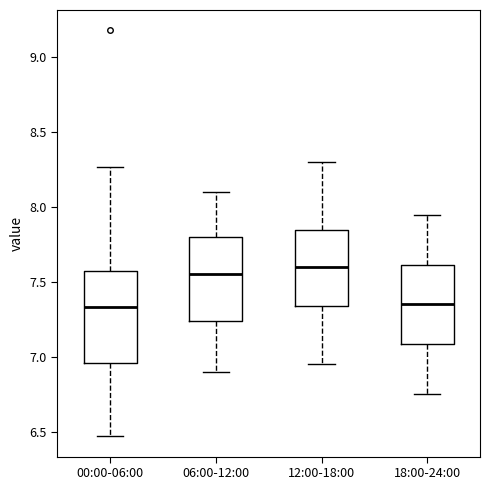

Comparing the boxes themselves (not the whiskers), which one is the tallest?

00:00-06:00